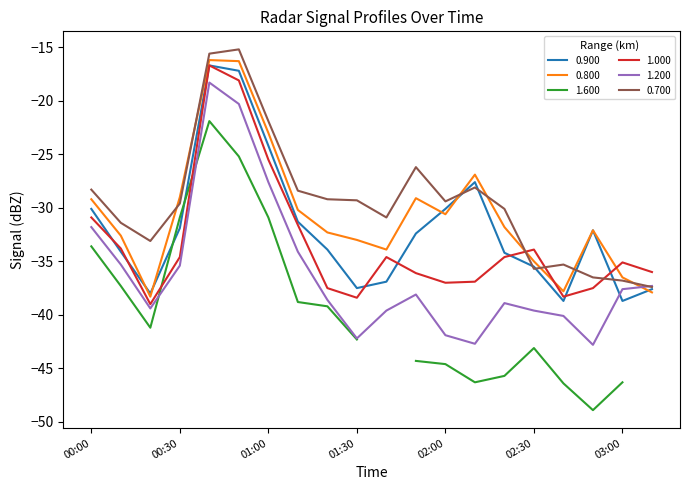

How many values in the 0.900 series are below -32?

12